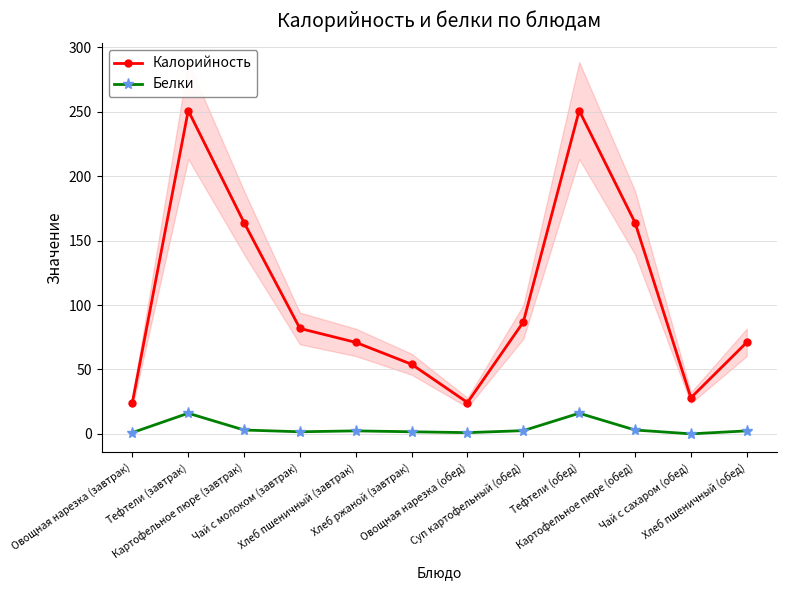

What position from the left is Хлеб пшеничный (обед)?

12